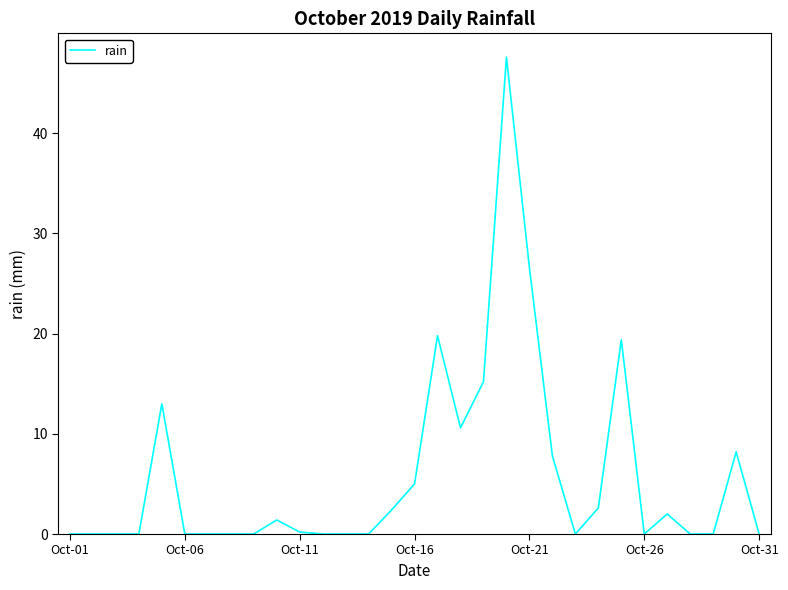

What is the maximum value shown in the chart?

47.6